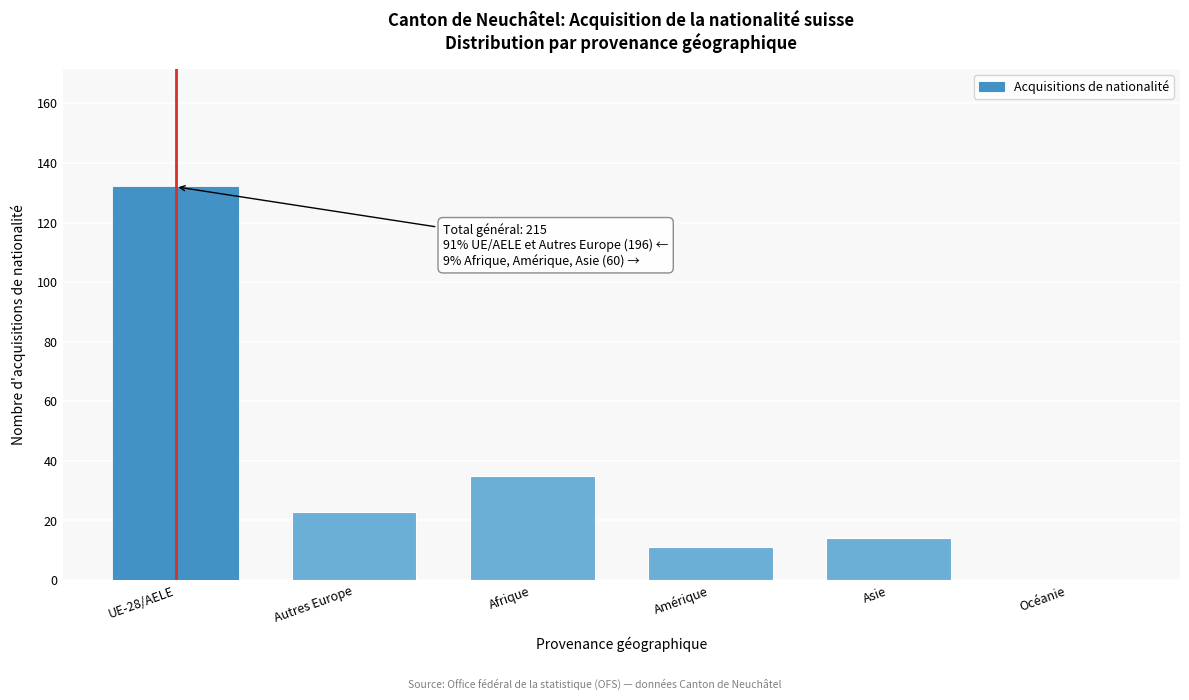

Reading left to right, list all the values displayed in this chart.

UE-28/AELE=132	Autres Europe=23	Afrique=35	Amérique=11	Asie=14	Océanie=0